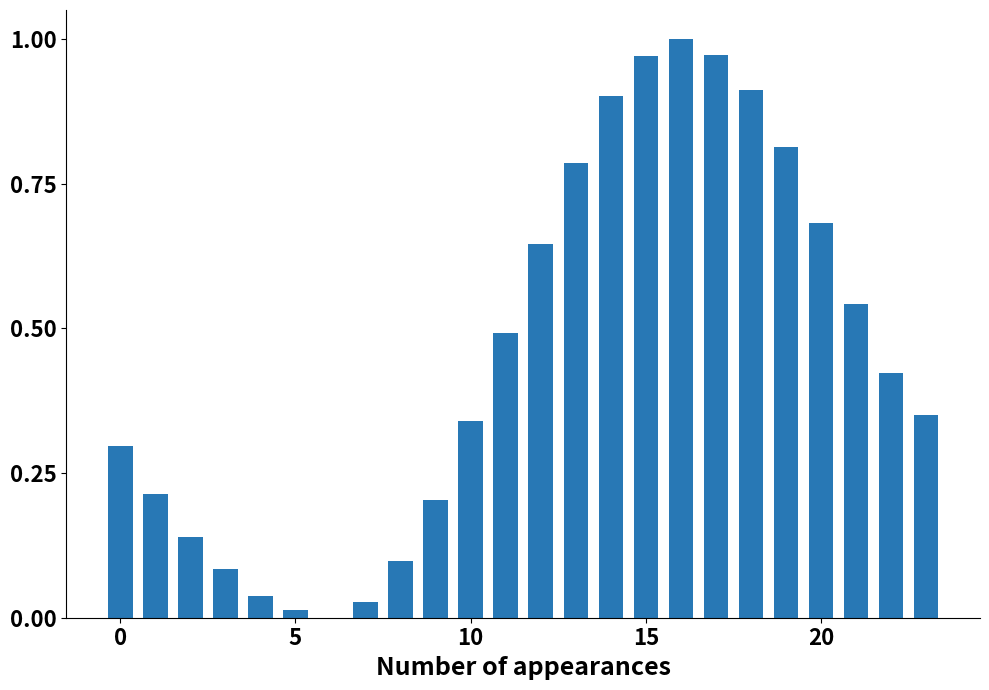

What is the sum of all values?

10.9